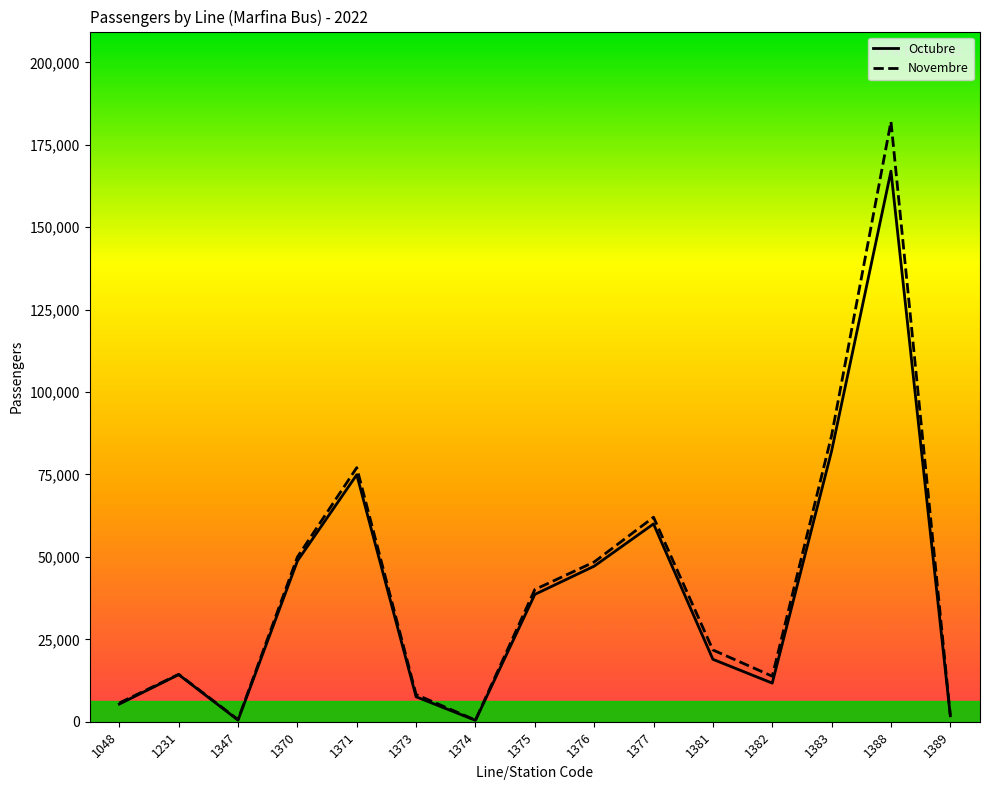

Is the value of Octubre at 1382 greater than the value of Novembre at 1347?

Yes